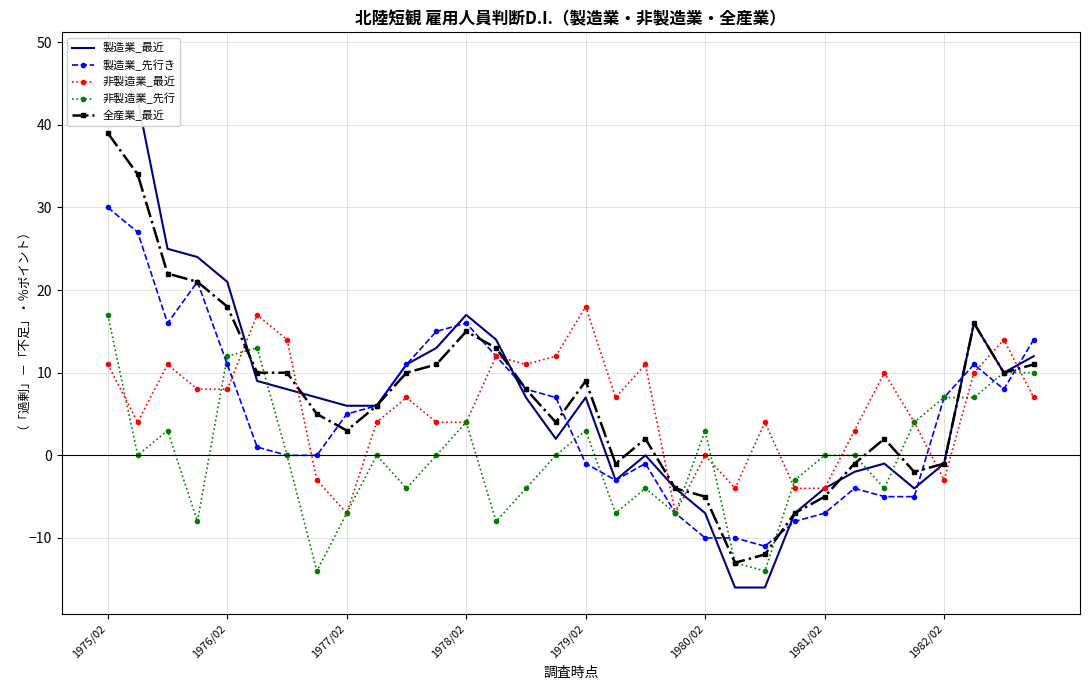

What are all the series names shown in the legend?

製造業_最近, 製造業_先行き, 非製造業_最近, 非製造業_先行, 全産業_最近